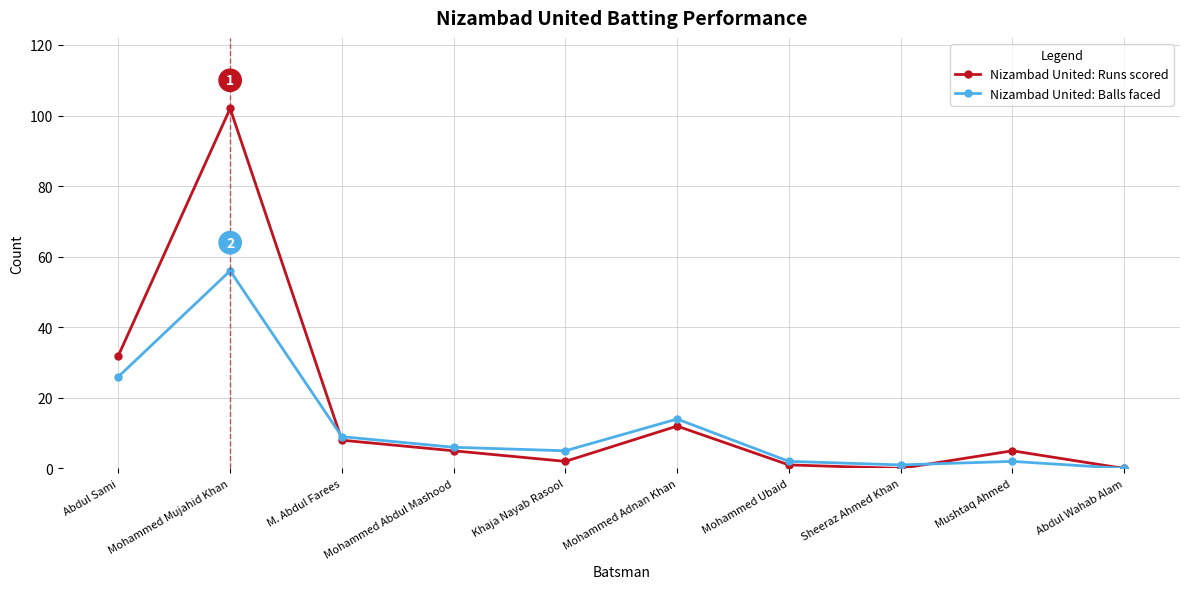

True or false: Nizambad United: Balls faced has a value of 56 at Mohammed Mujahid Khan.

True